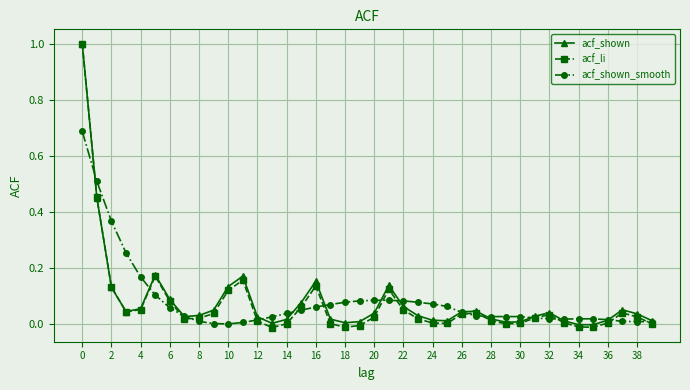

What is the sum of all acf_shown_smooth values?

3.4